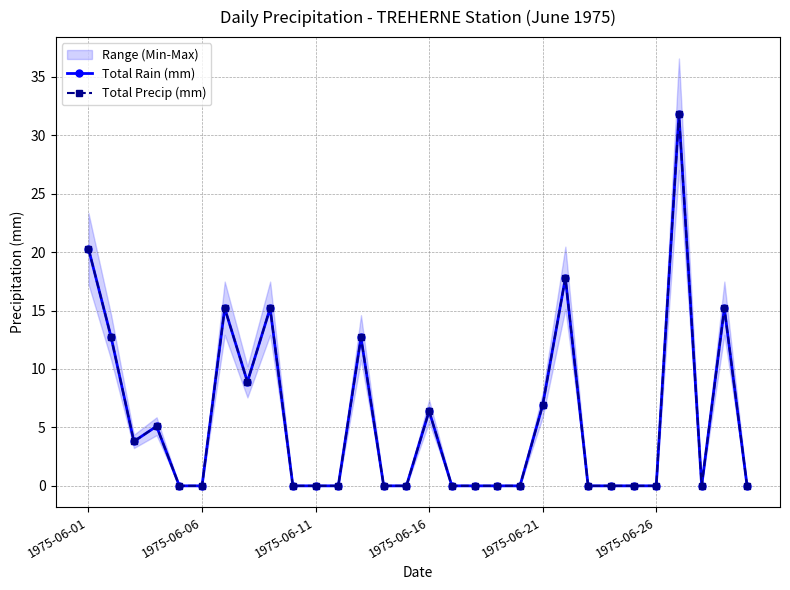

Which series has the largest total across all categories?

Total Rain (mm)